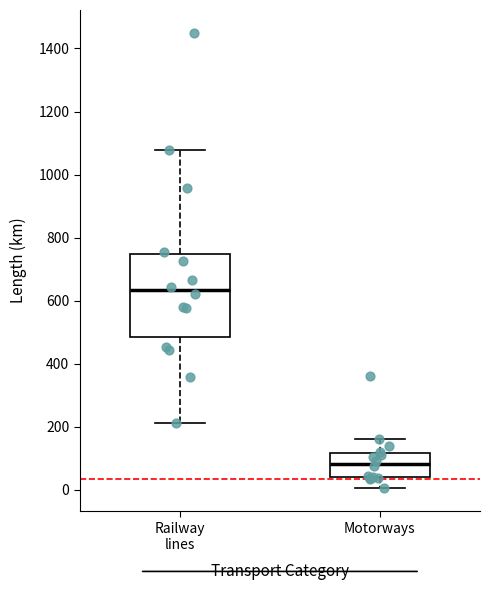

Comparing the boxes themselves (not the whiskers), which one is the tallest?

Railway lines